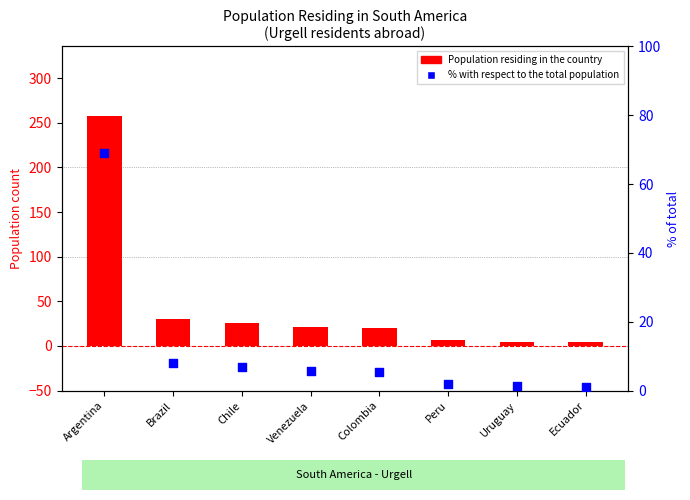

Which series contains the lowest Y value?

% with respect to the total population